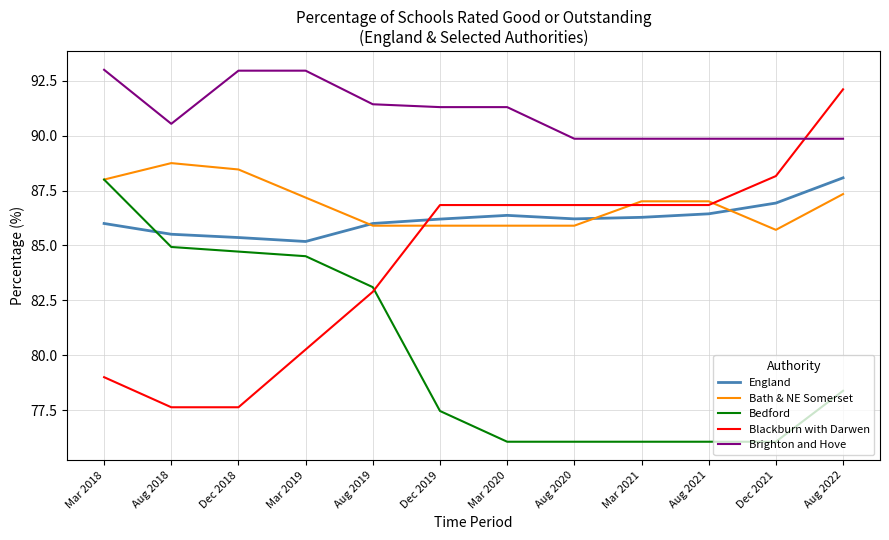

What are all the series names shown in the legend?

England, Bath & NE Somerset, Bedford, Blackburn with Darwen, Brighton and Hove